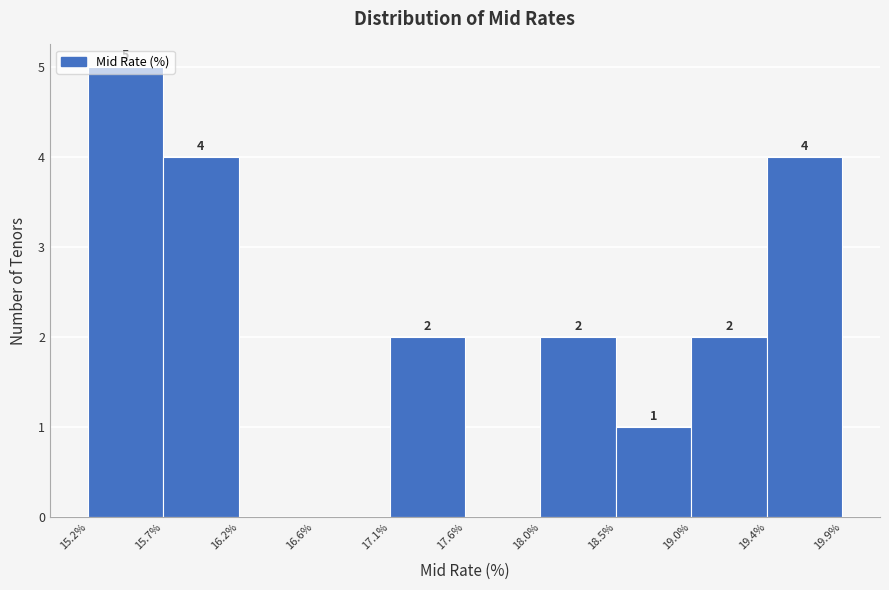

Which range on the x-axis has the tallest bar?

15.2% to 15.7%